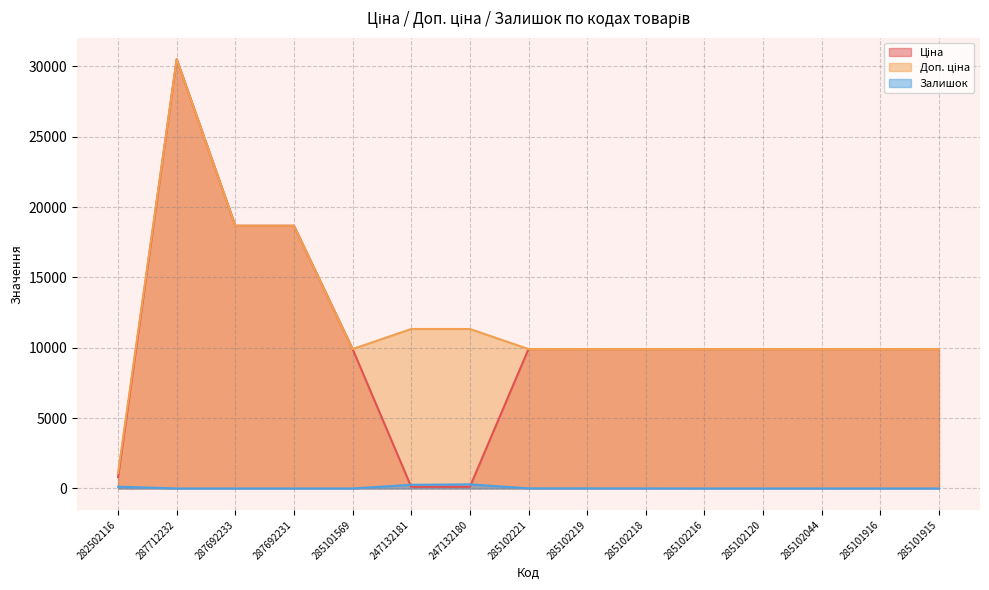

Count the number of data series in this chart.

3